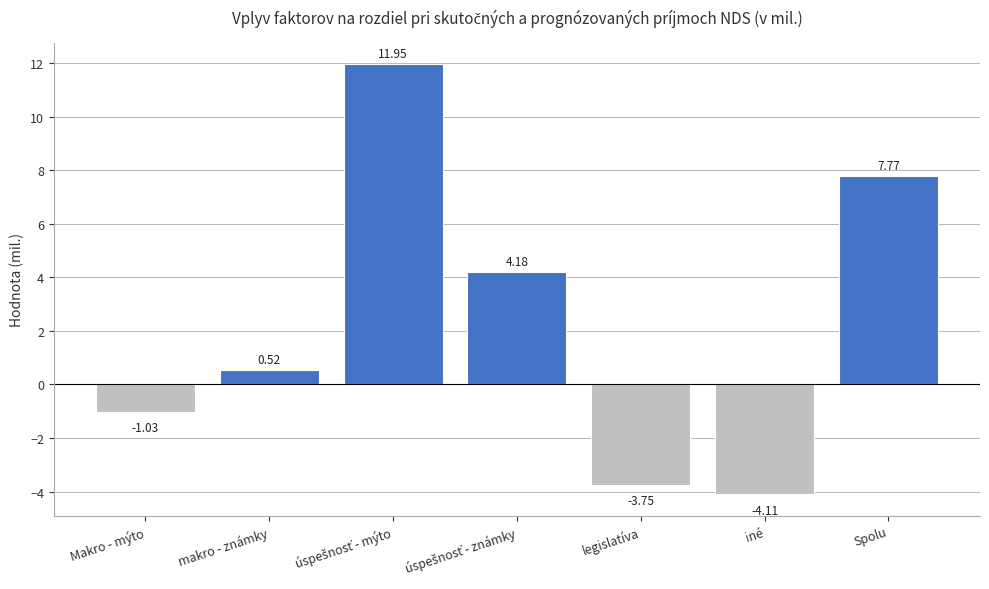

What is the sum of all values?

15.5